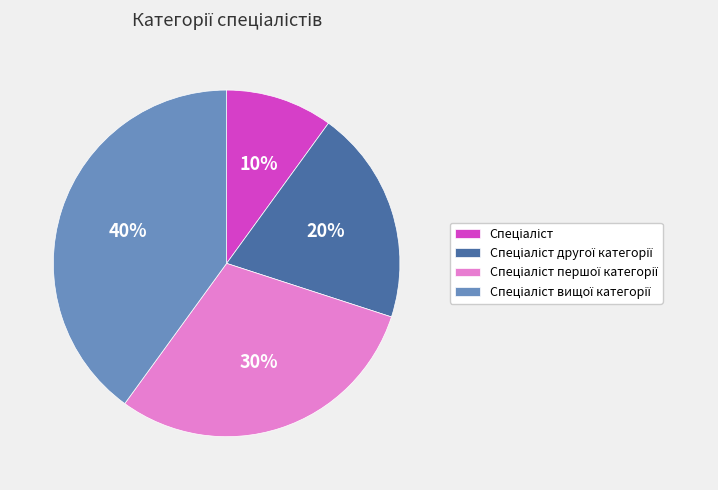

Is there any slice that represents more than half of the pie?

No